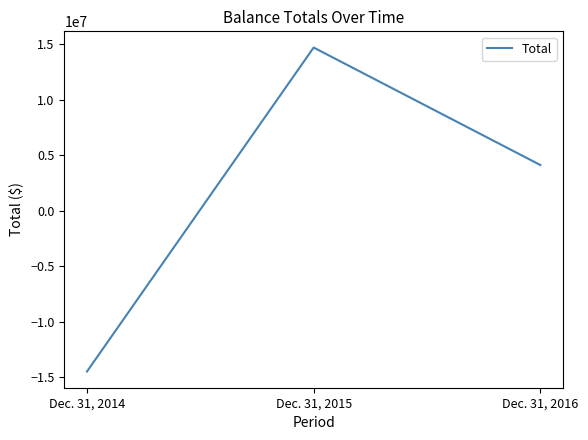

What is the change in value from Dec. 31, 2014 to Dec. 31, 2016?

+18598105